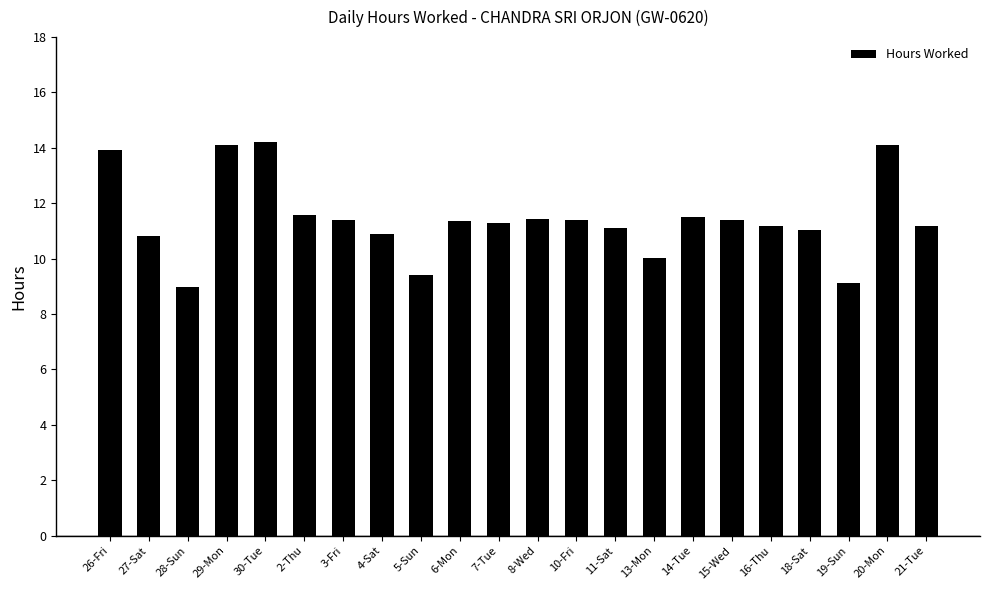

True or false: the data shows 9.1 at 19-Sun.

True